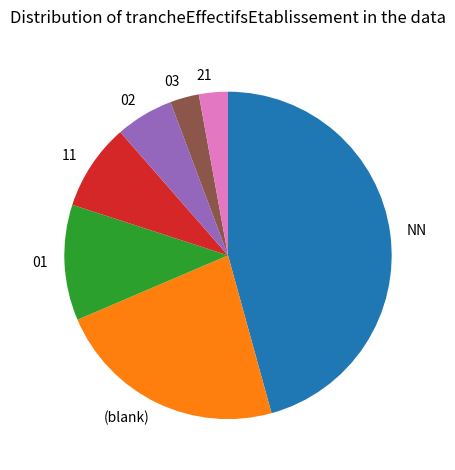

Which has a higher value, 11 or 21?

11